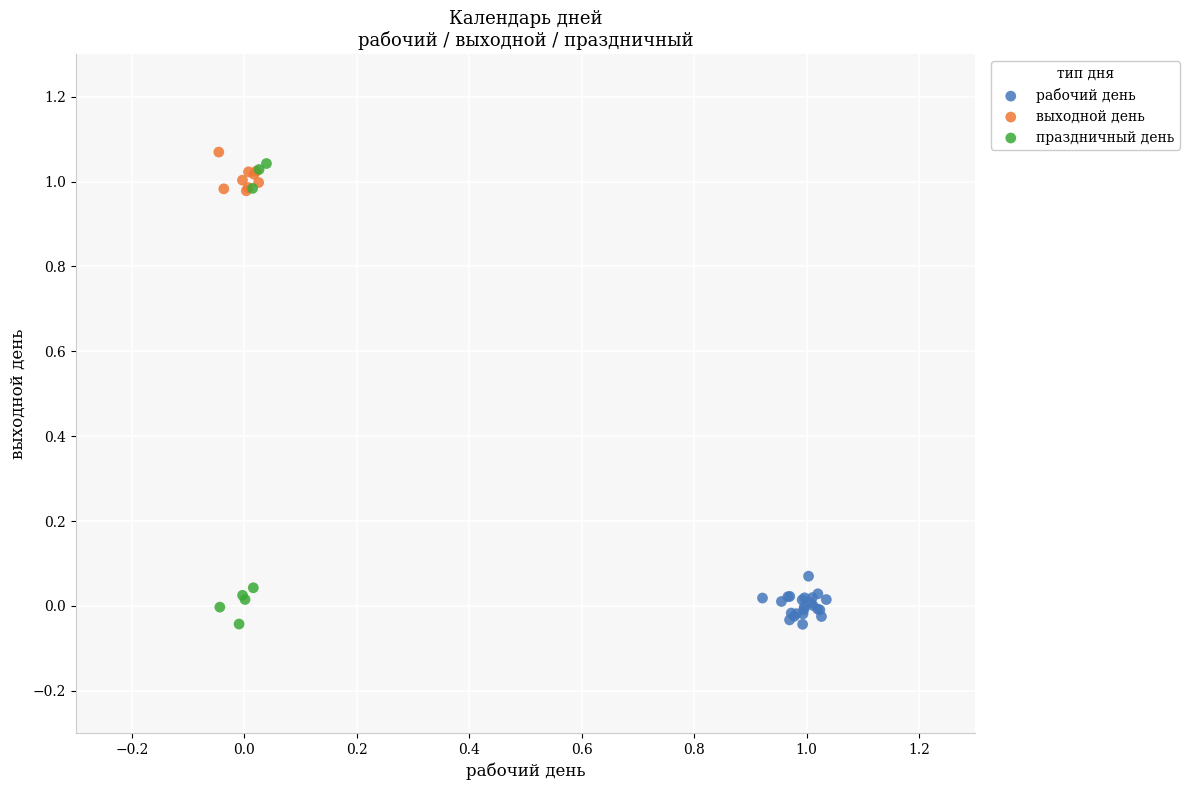

Which series has the largest Y range (max minus min)?

праздничный день